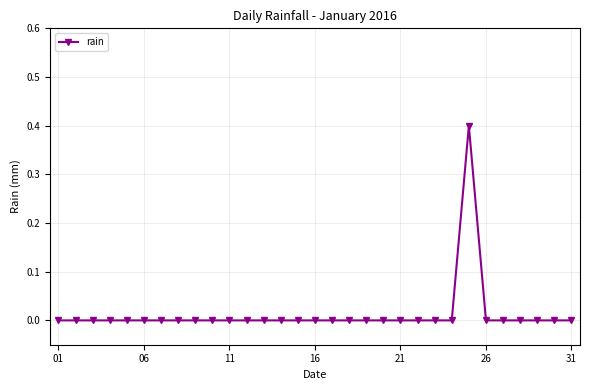

What is the maximum value shown in the chart?

0.4